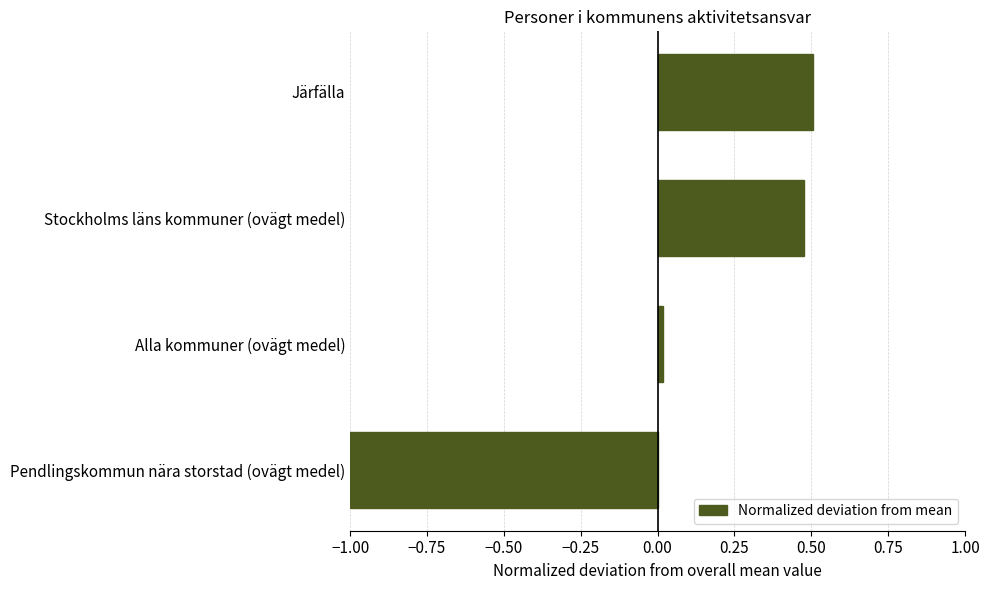

Does the chart contain any negative values?

Yes